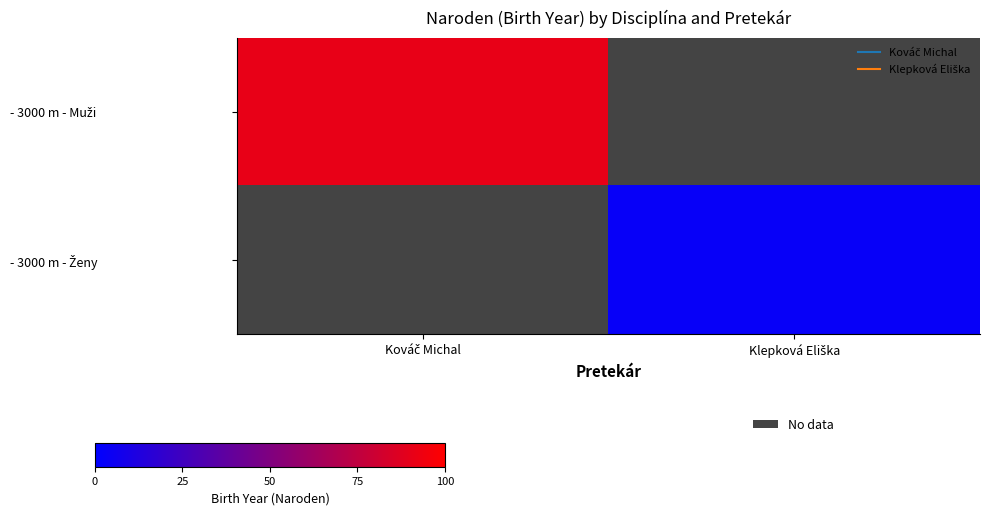

At how many categories does at least one series exceed 78?

1